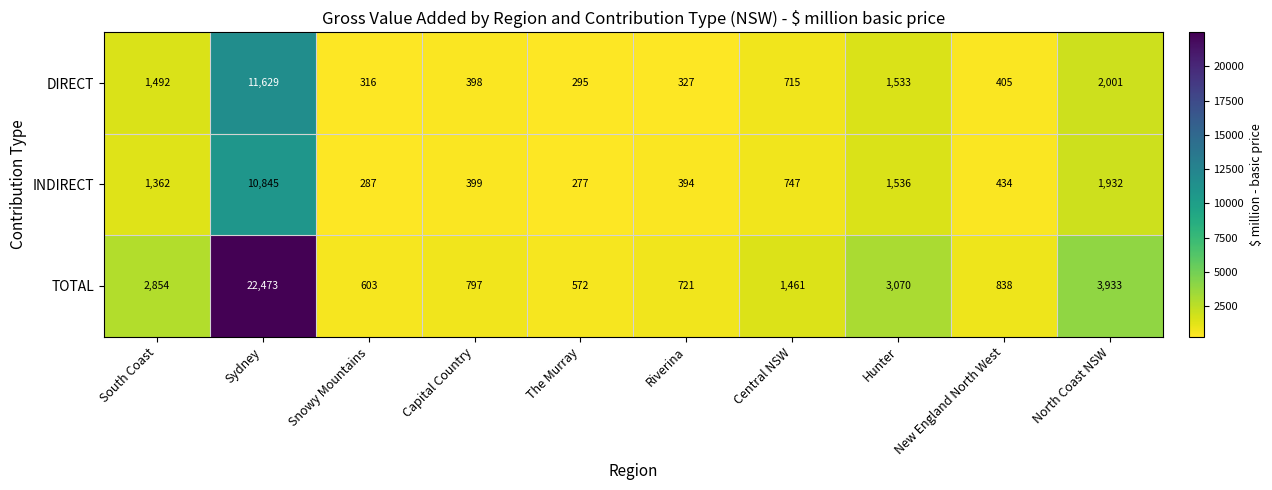

List the labels in order of INDIRECT value, largest first.

Sydney, North Coast NSW, Hunter, South Coast, Central NSW, New England North West, Capital Country, Riverina, Snowy Mountains, The Murray